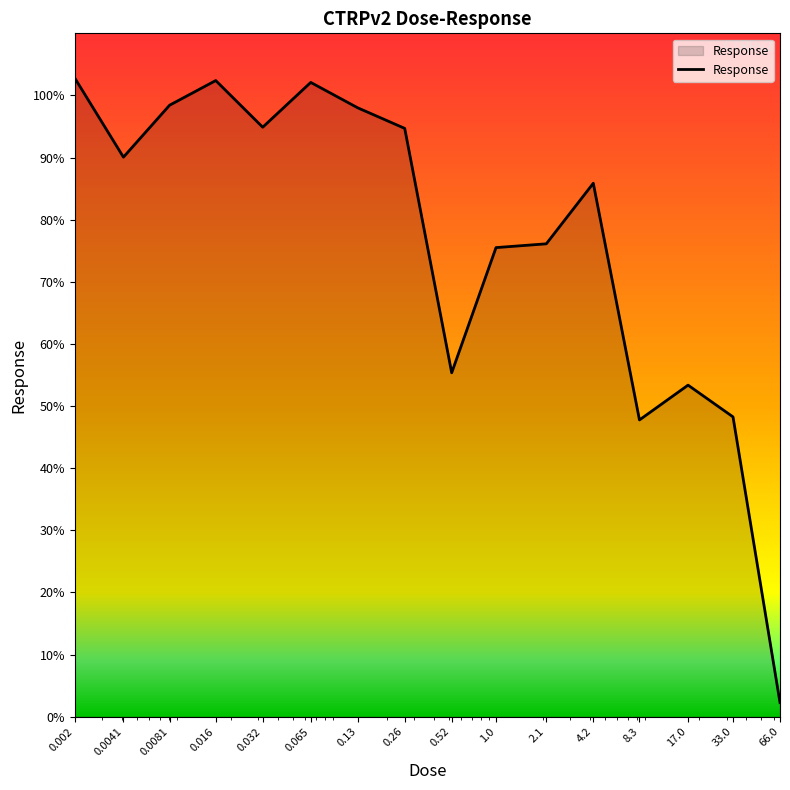

What is the difference between the maximum and minimum values?

100.5